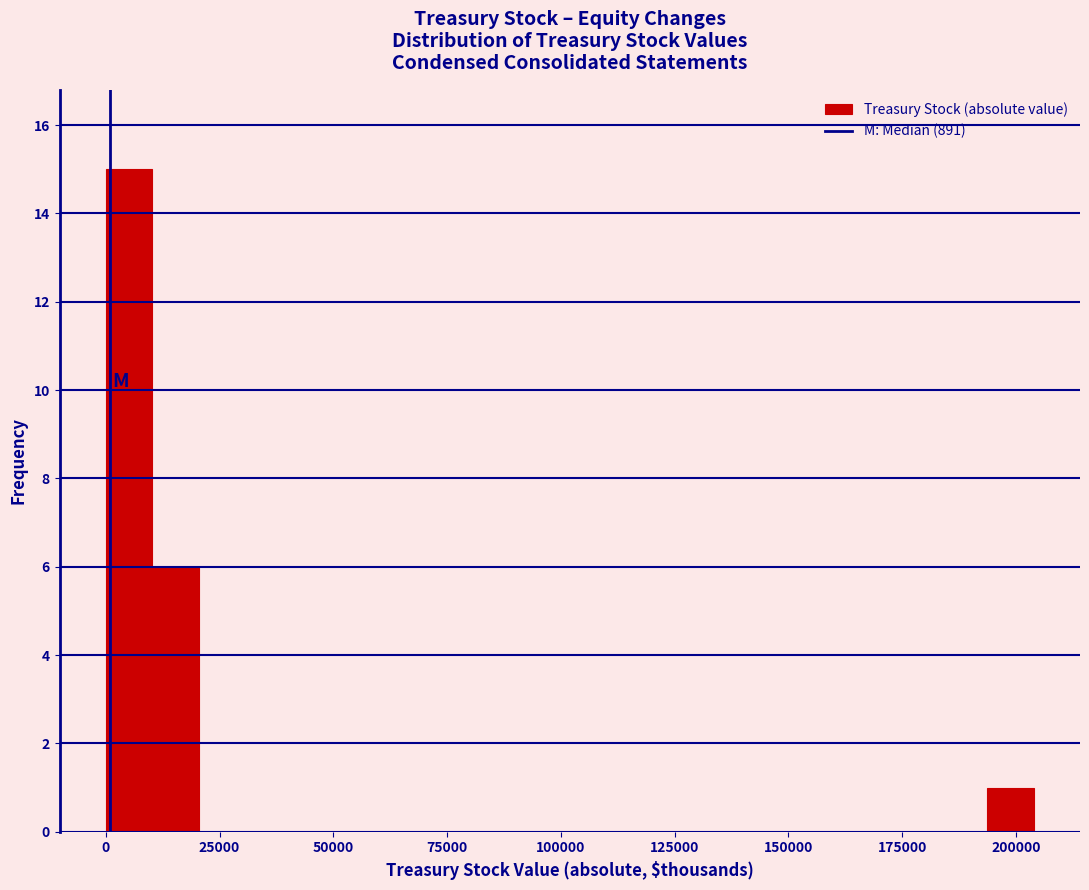

Read against the x-axis, roughly where is the centre of the tallest bar?

5000